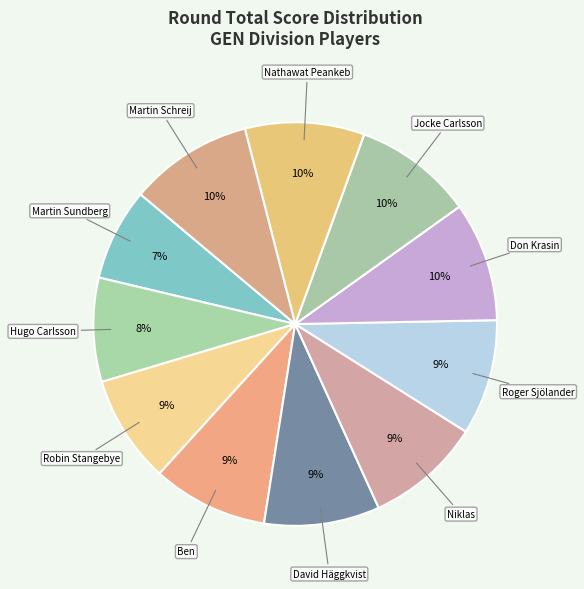

Count the number of slices in the pie.

11